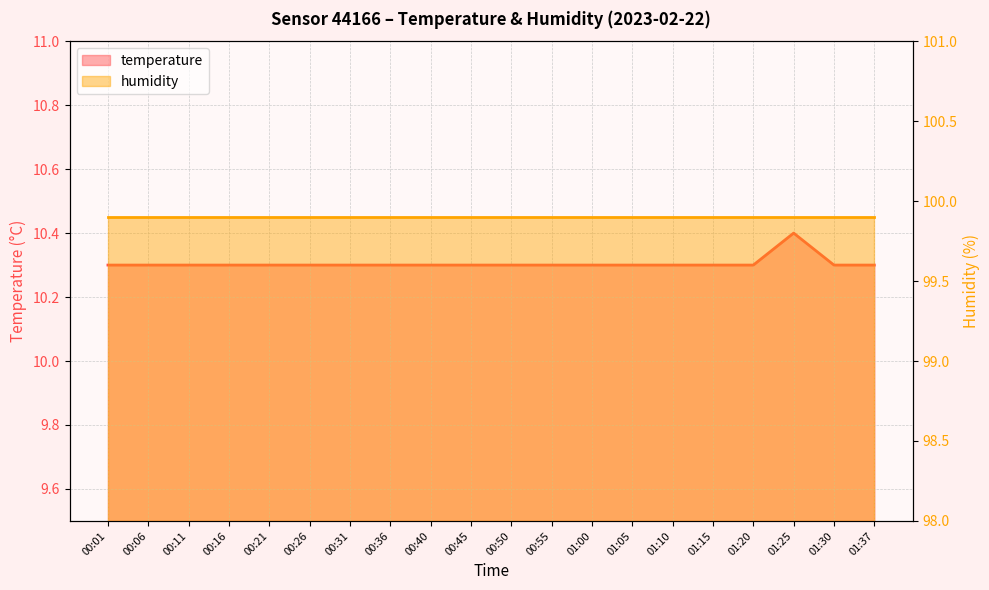

What is the ratio of the value at 01:30 to the value at 00:01?

1.0